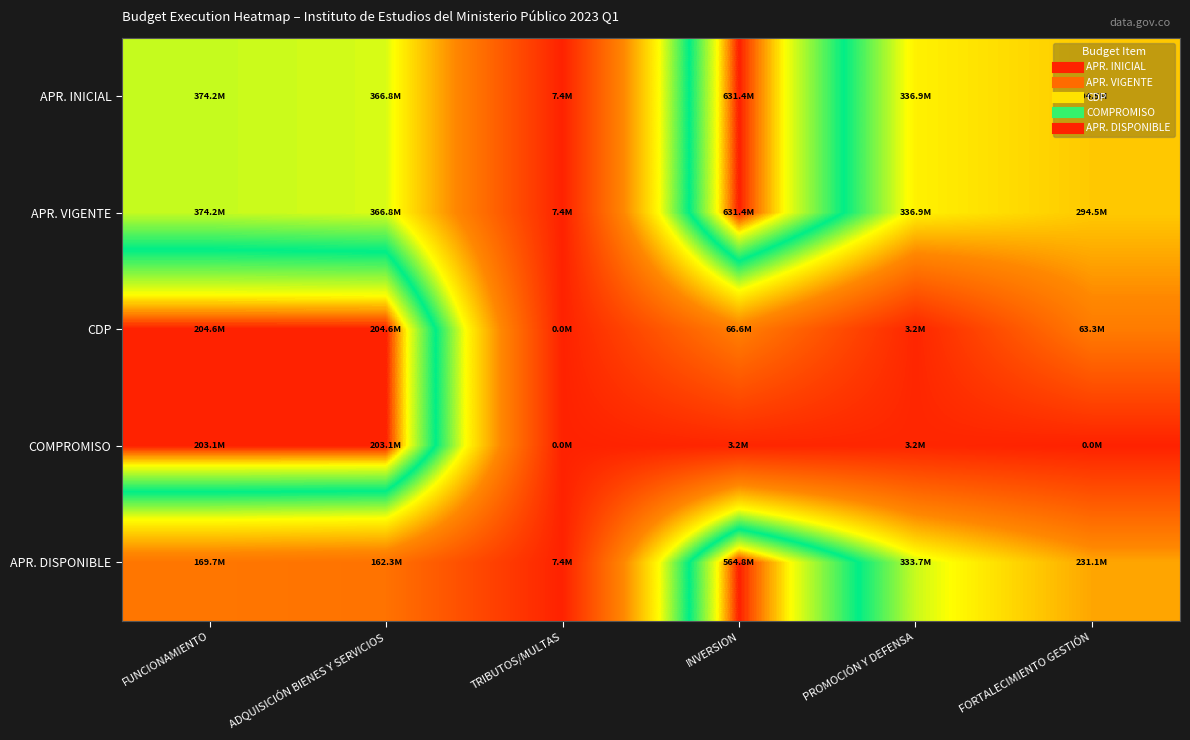

How many data points does each series have?

6